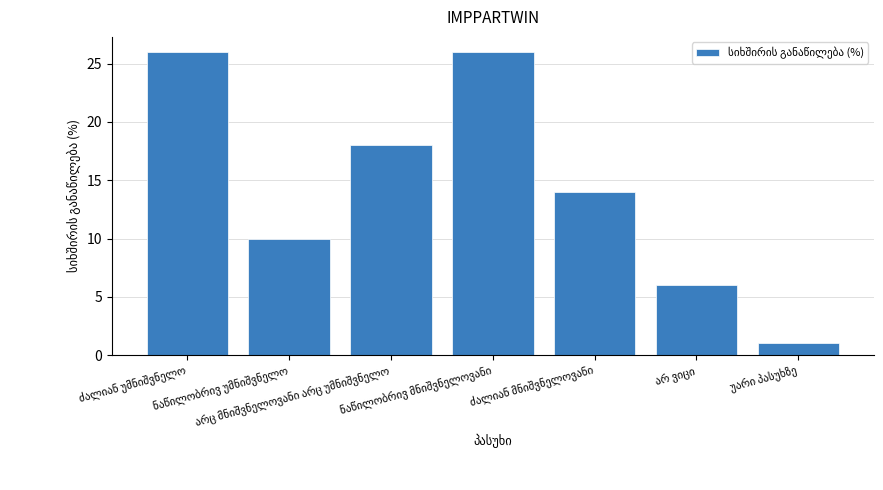

What is the greatest value displayed?

26